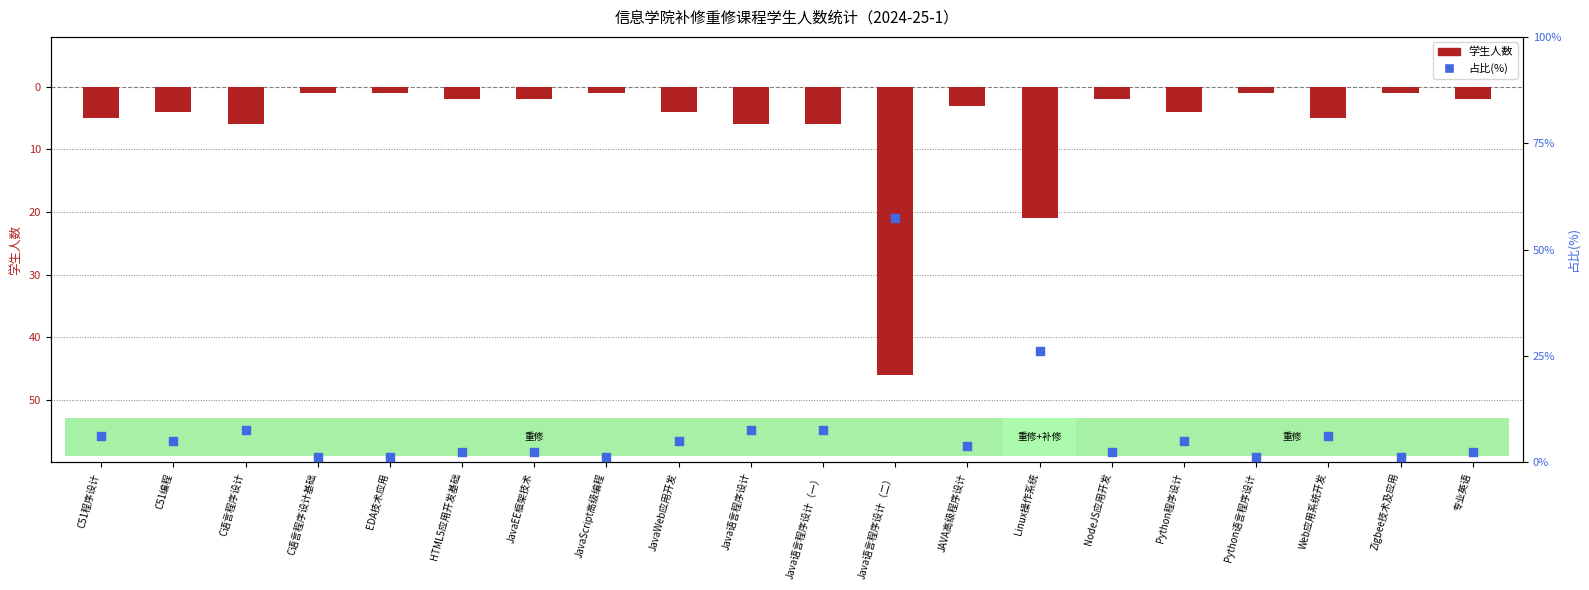

At how many categories does at least one series exceed 47?

1